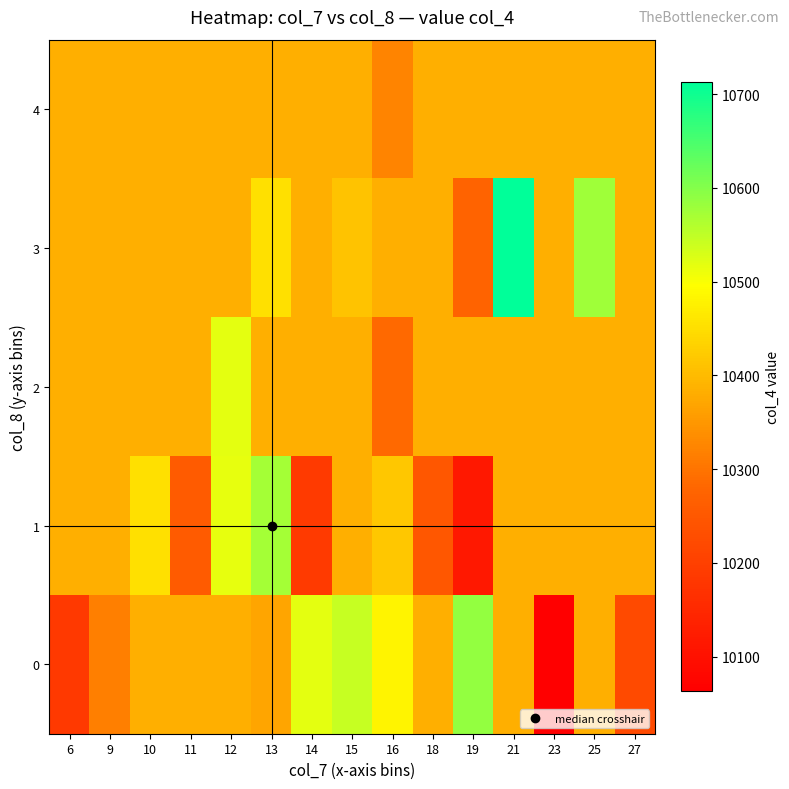

How many data points does each series have?

15